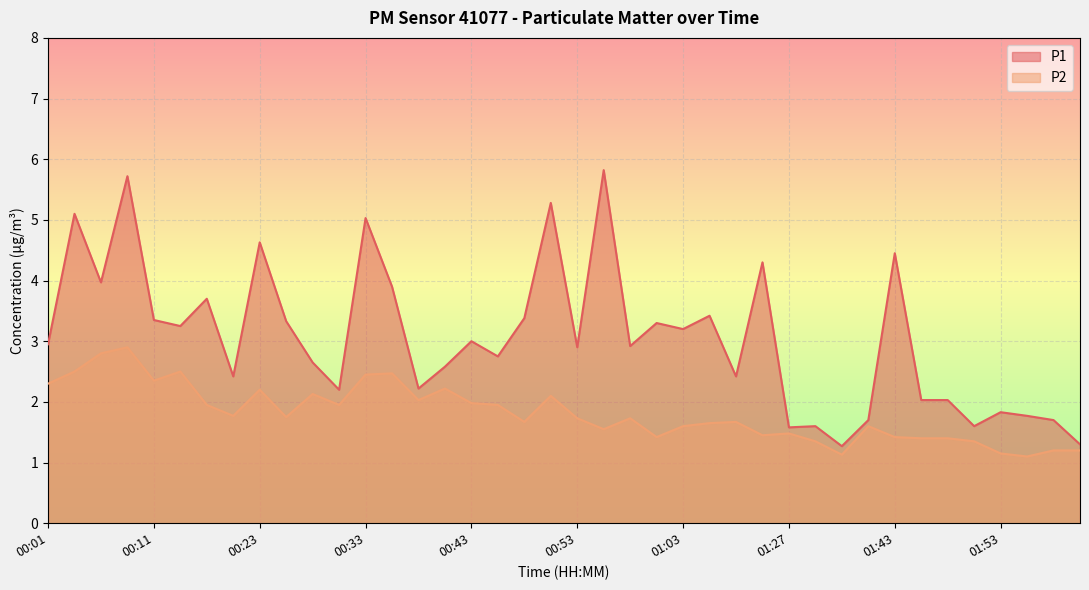

What is the label of the 7th point from the right?

01:46